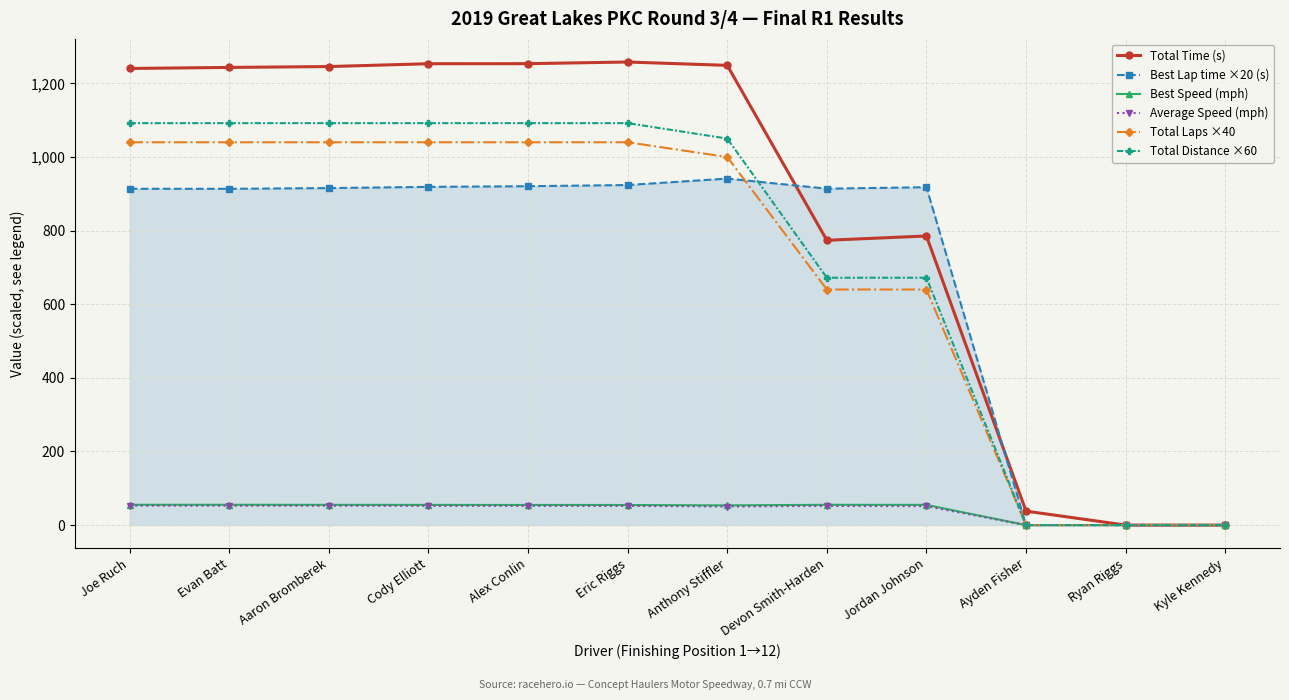

Read the Average Speed (mph) value at Alex Conlin.

52.3